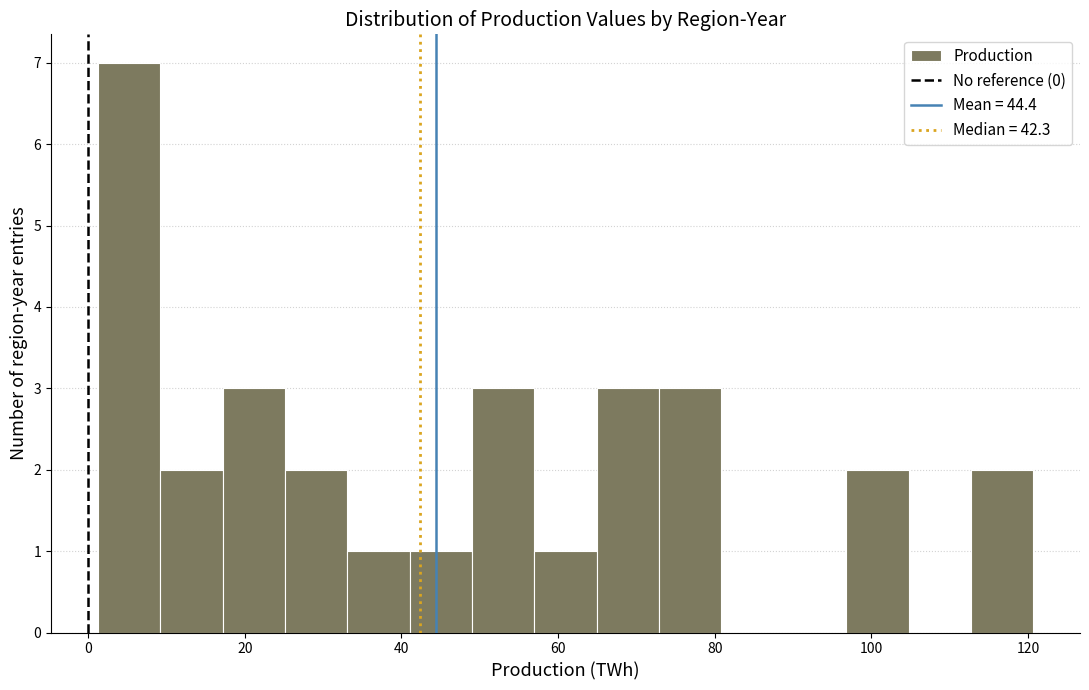

Read against the x-axis, roughly where is the centre of the tallest bar?

6